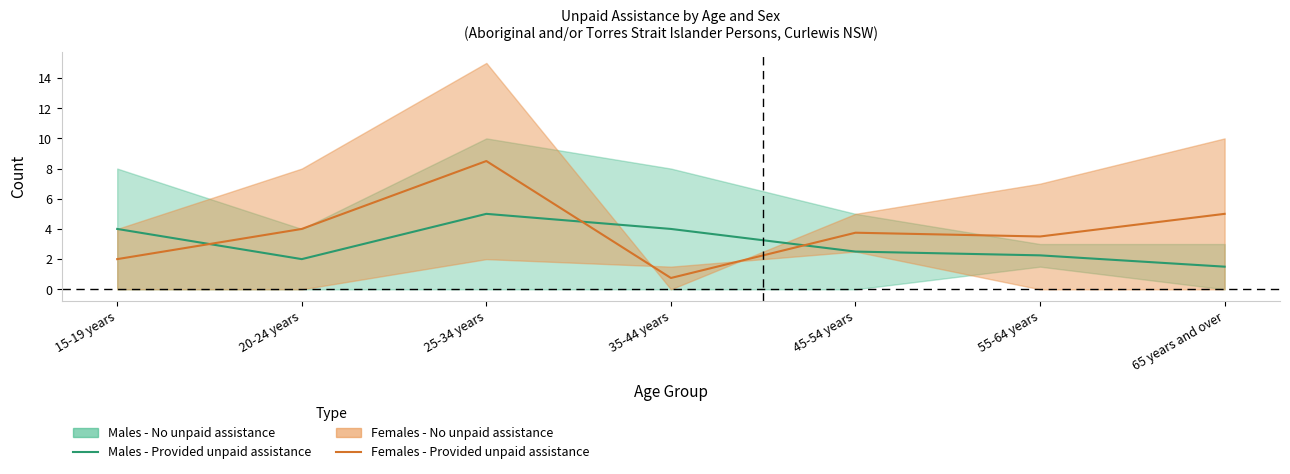

What is the value of the Males - Provided unpaid assistance point at the 4th from the left?

4.0